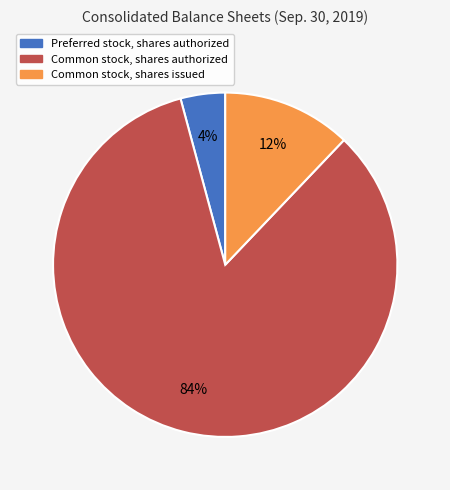

Which has a higher value, Common stock, shares issued or Preferred stock, shares authorized?

Common stock, shares issued